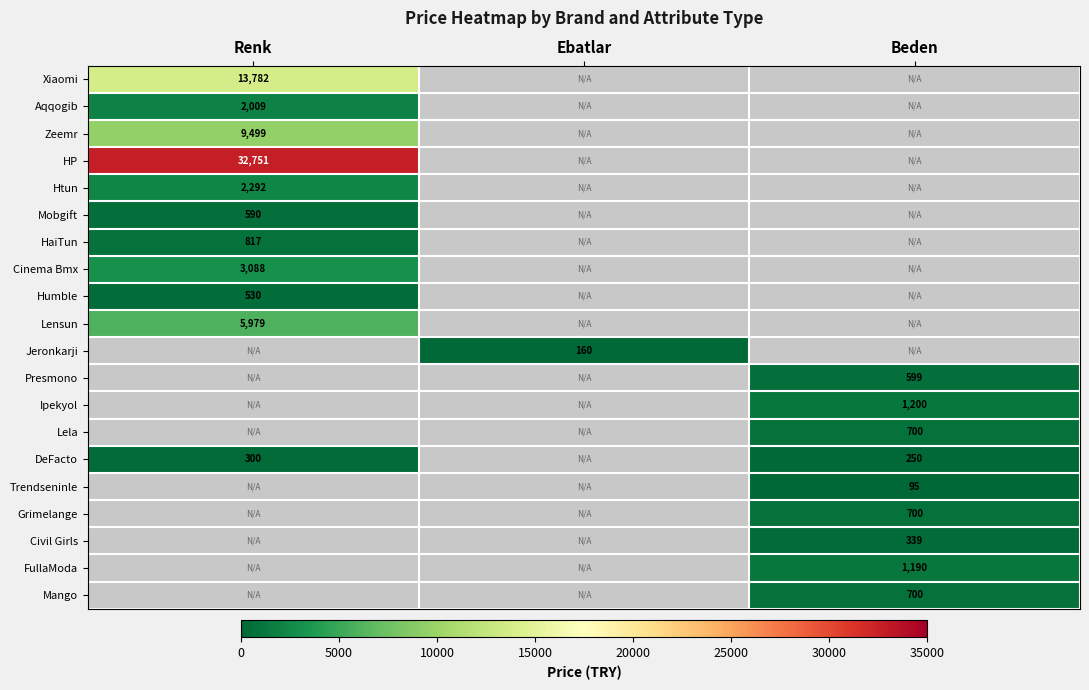

At how many categories does at least one series exceed 13379?

1